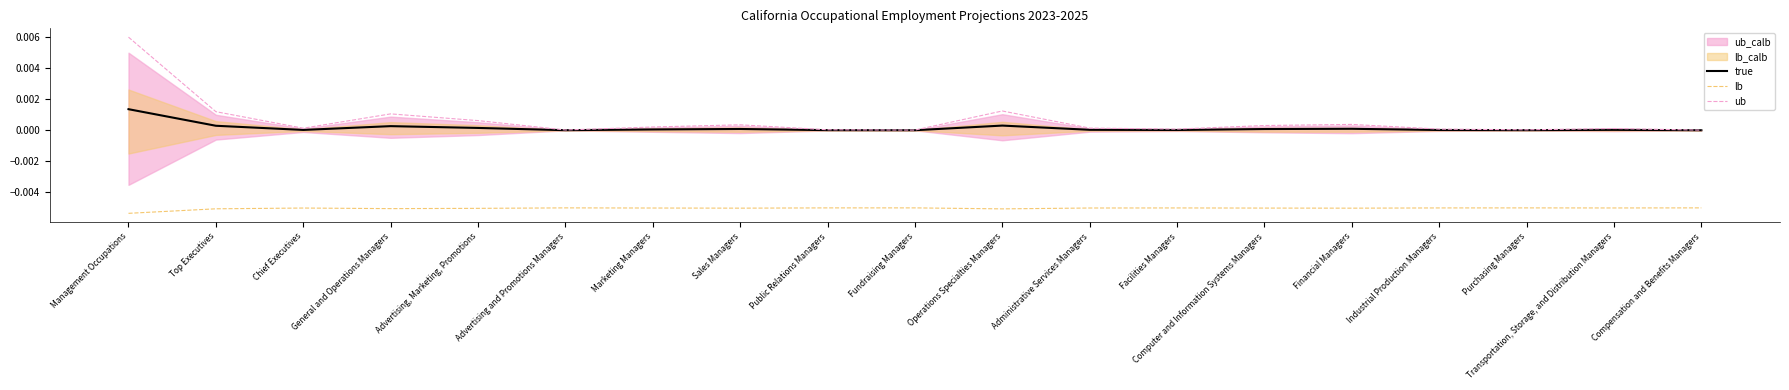

Which series has the largest range (max minus min)?

ub